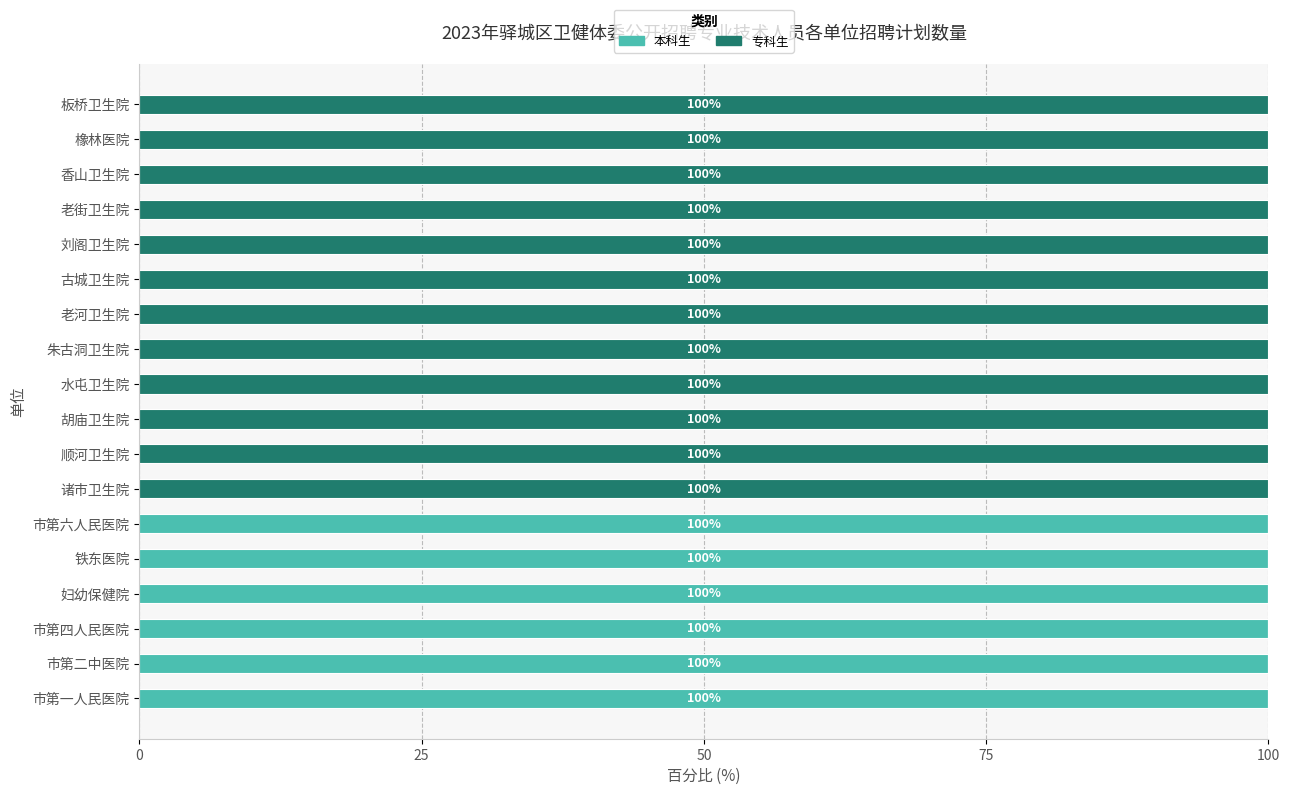

The value of 本科生 at 老河卫生院 is 0. True or false?

True